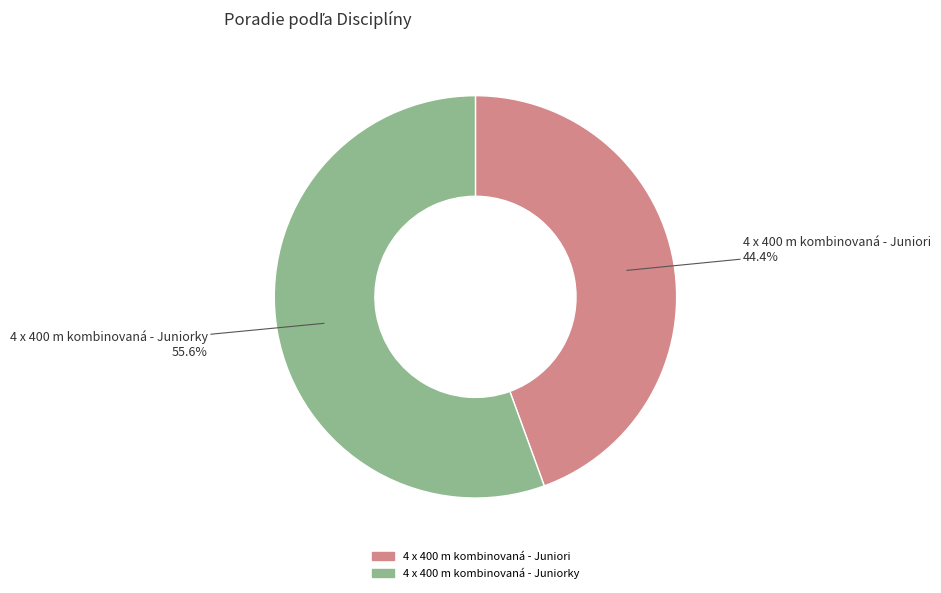

How many slices are in this pie chart?

2